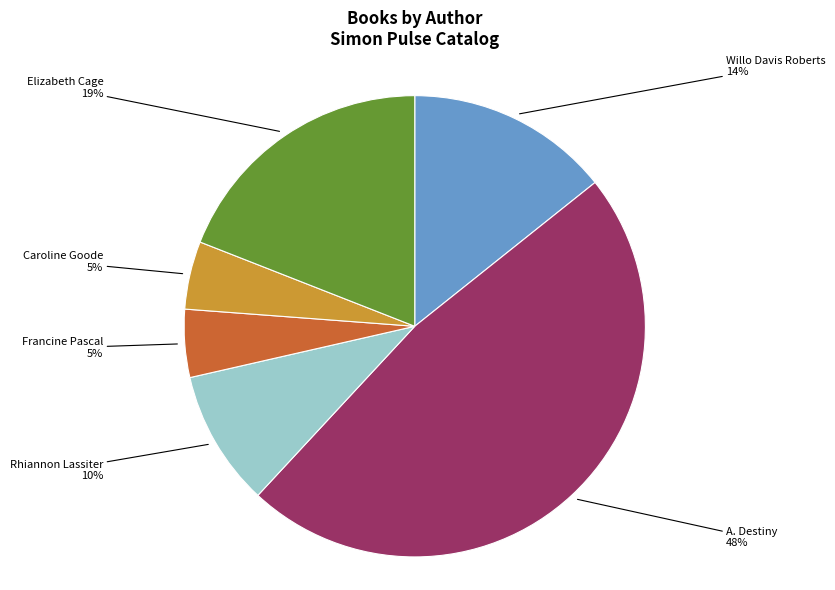

To the nearest percent, what is the average slice percentage?

17%